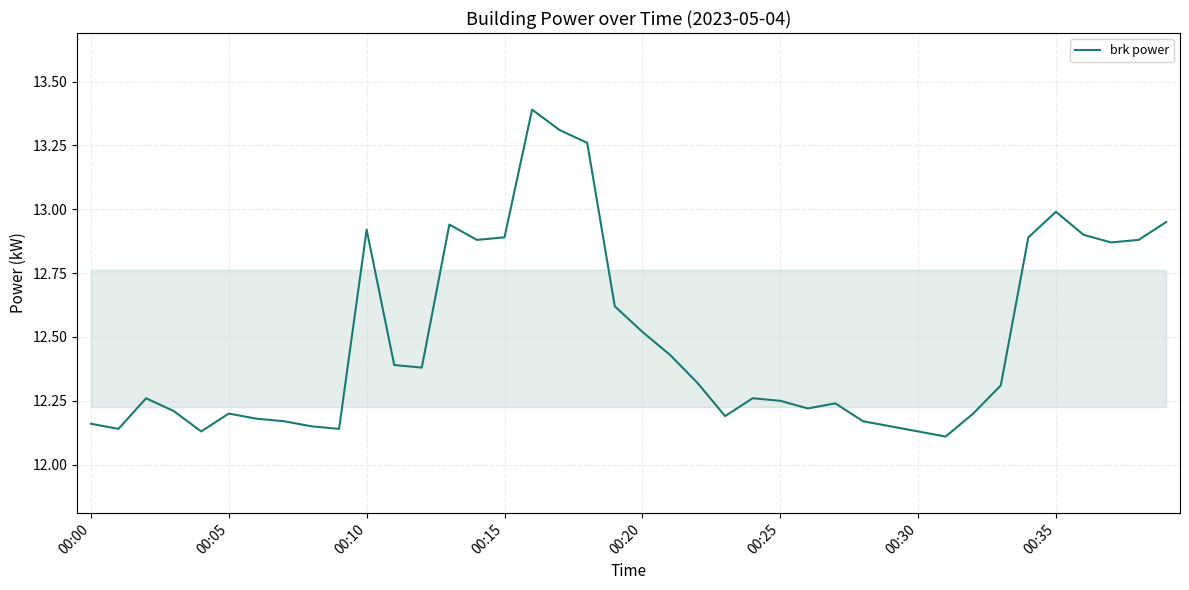

What is the difference between the maximum and minimum values?

1.3